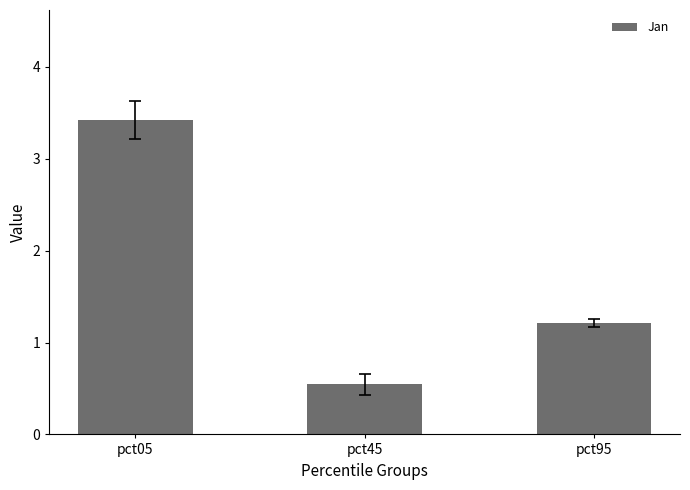

What is the approximate value at pct45?

0.5